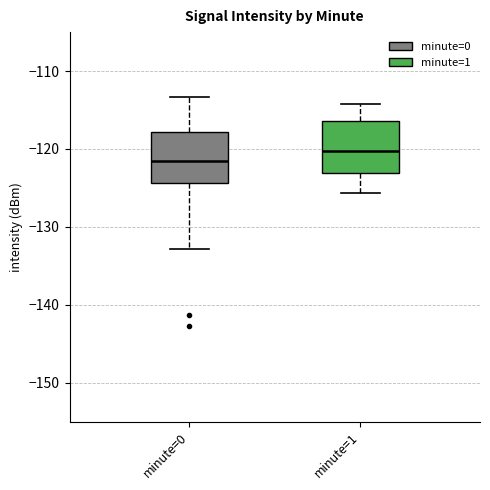

Which box's median line is the highest?

minute=1